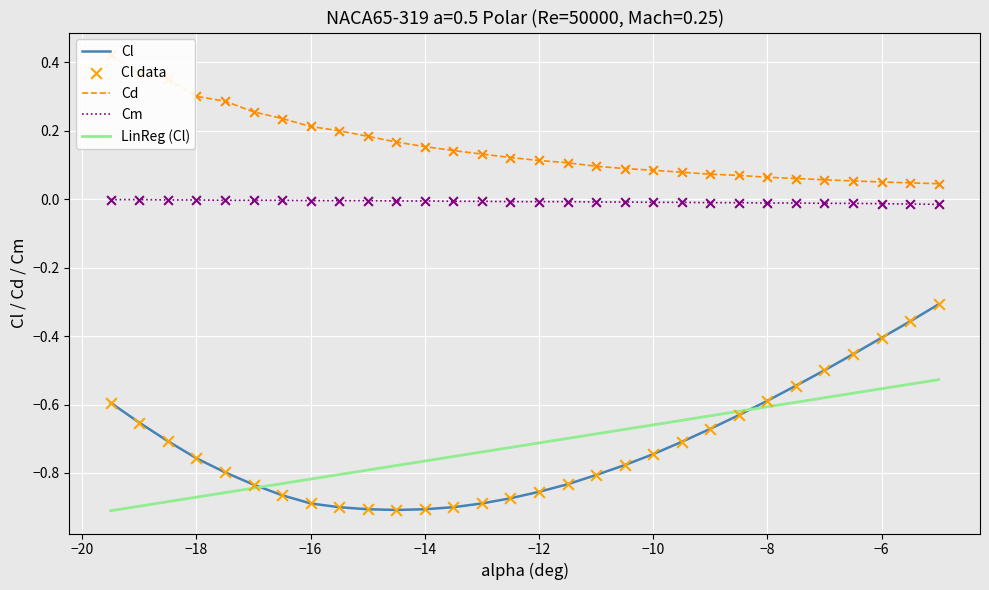

Which series contains the lowest Y value?

LinReg (Cl)